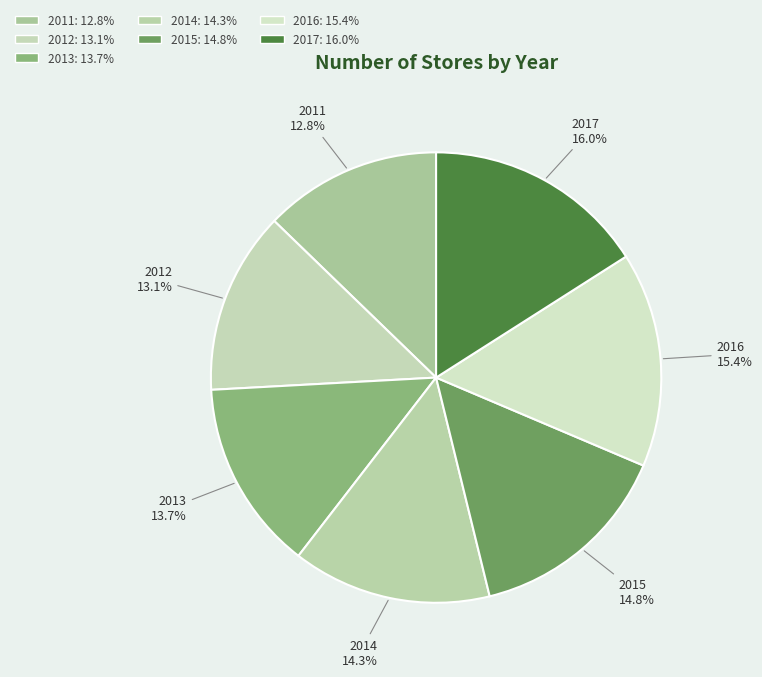

How much of the chart is everything except 2015?

85.2%